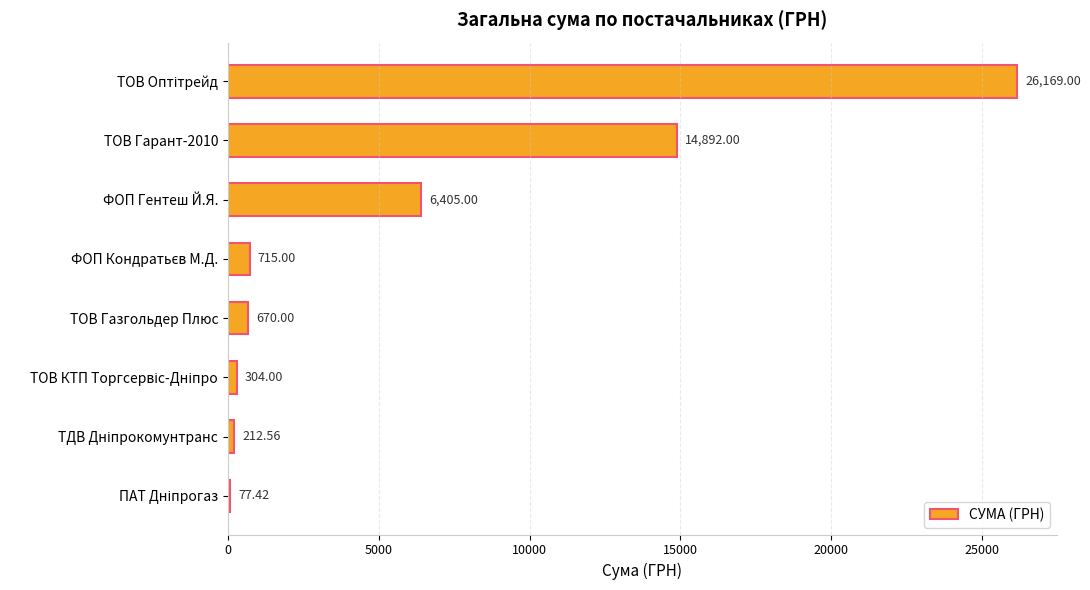

What is the sum of all values?

49445.0